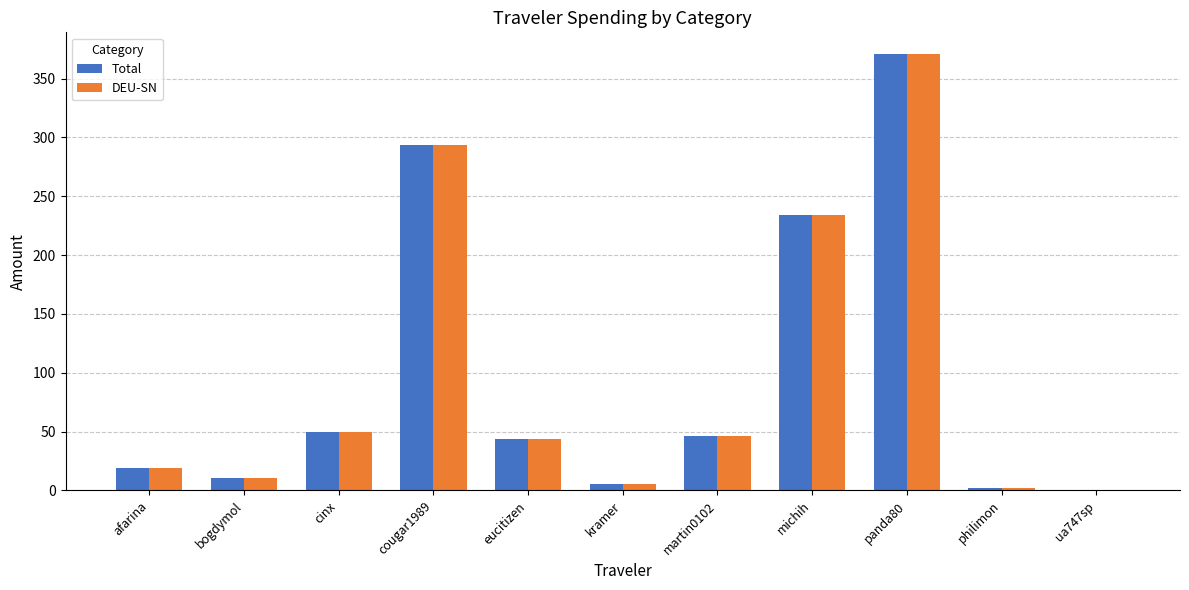

At which category is the sum across all series the highest?

panda80